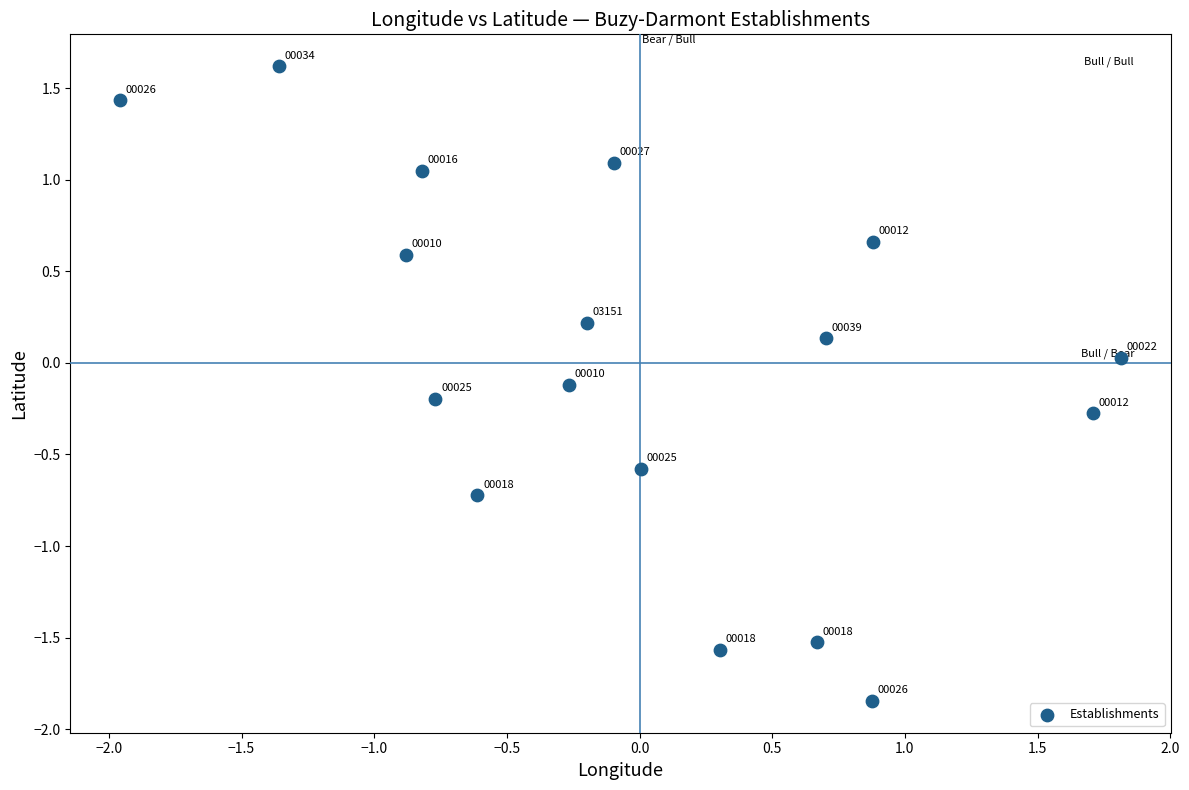

What is the range of Y values (max minus min)?

3.5